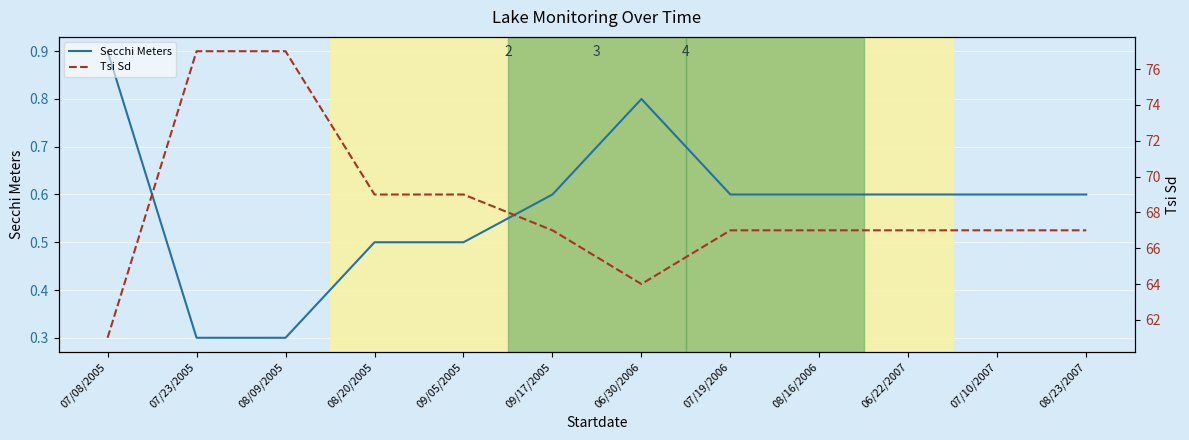

Which has a higher value, 07/10/2007 or 09/05/2005?

07/10/2007